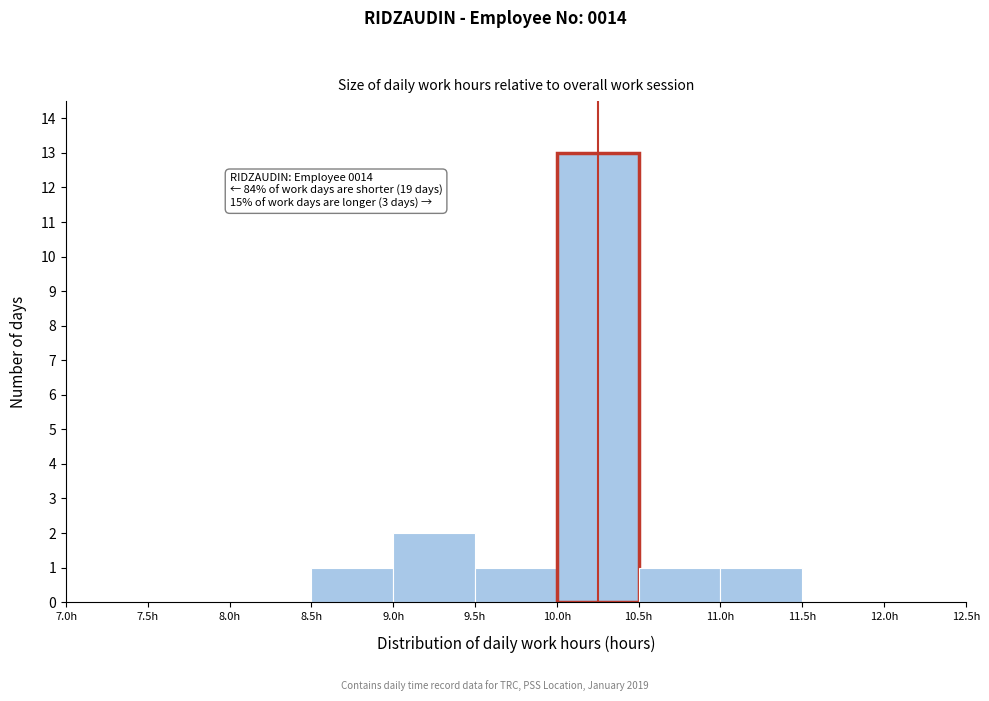

Over which range of the x-axis is the bar tallest?

10.0 to 10.5